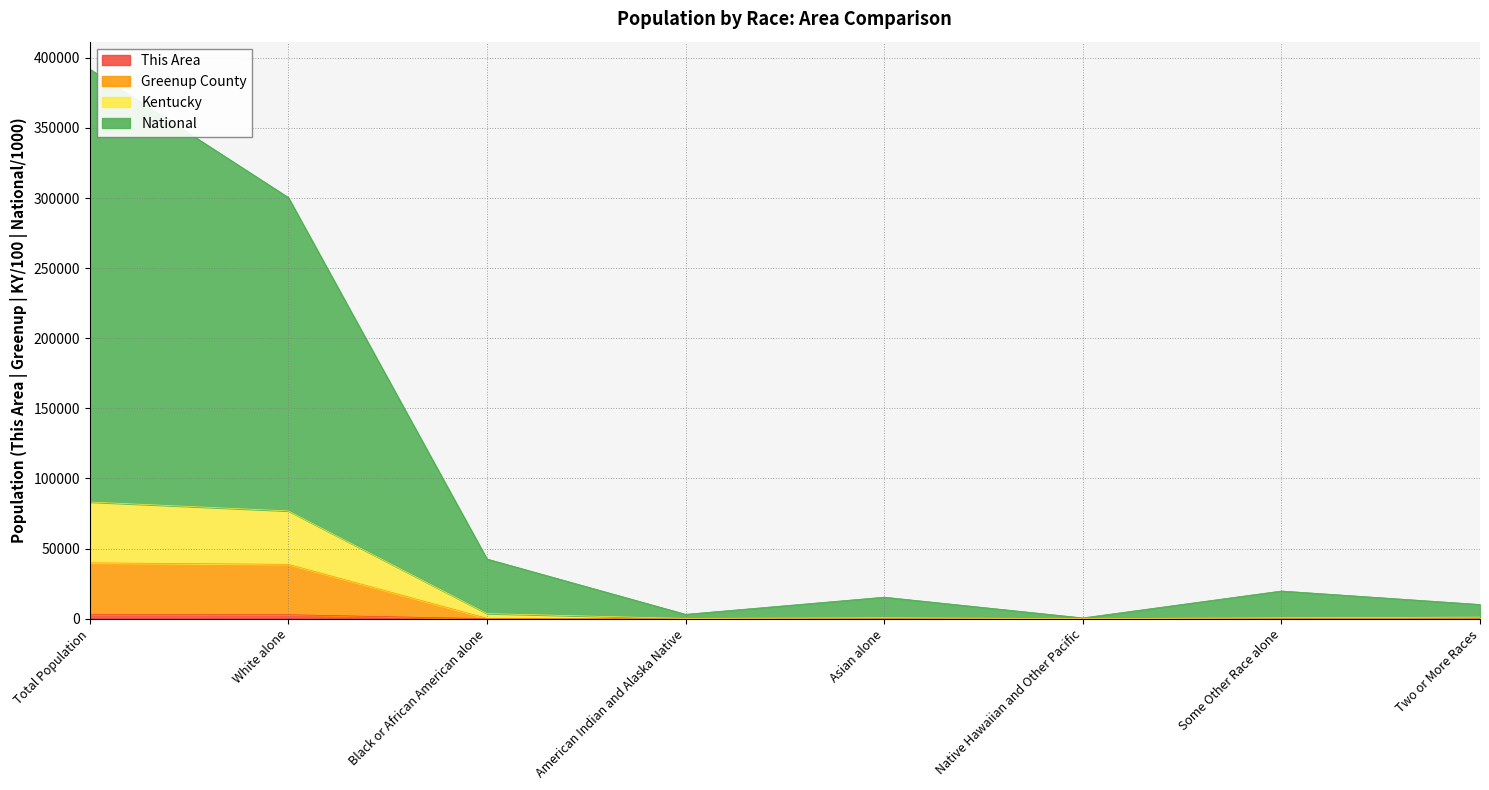

At which label is National closest to 196274?

White alone